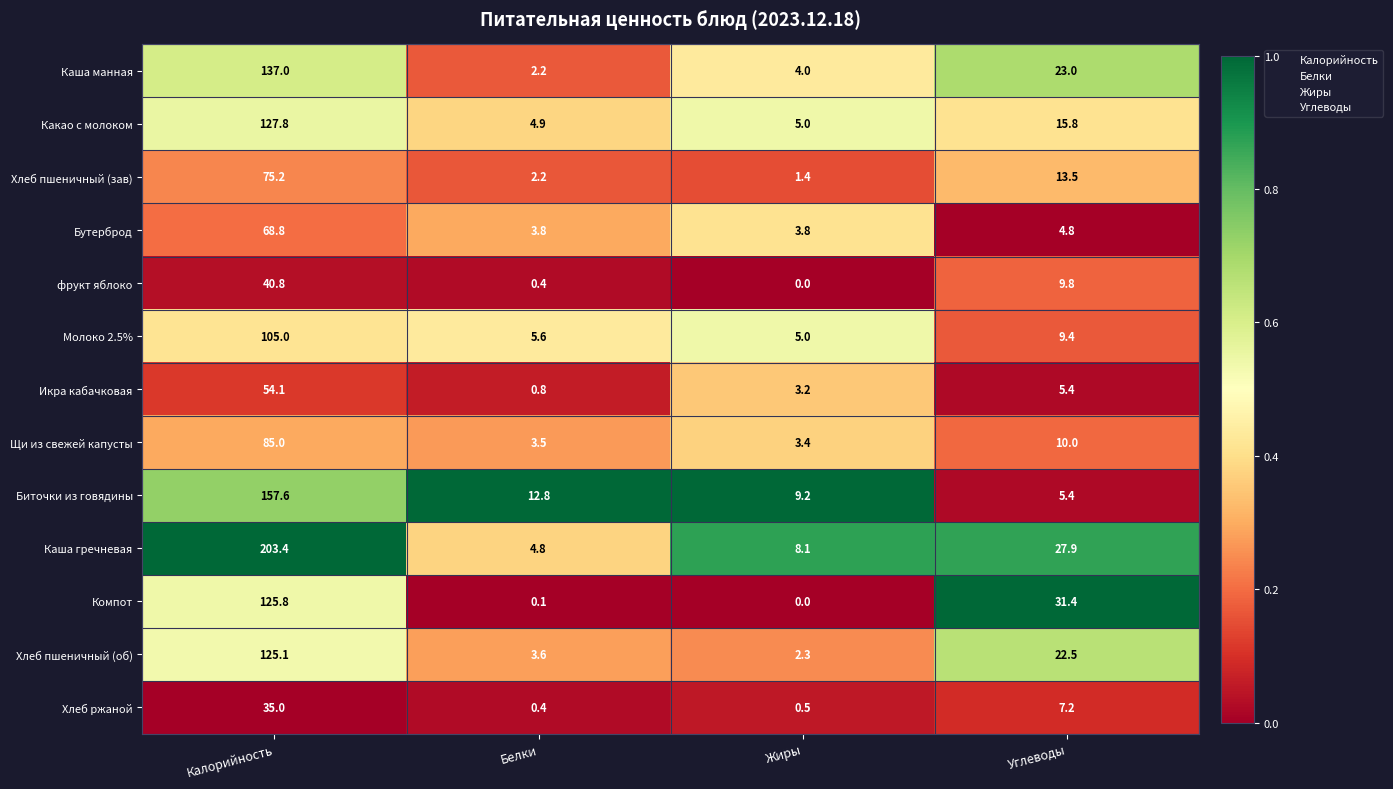

Which series has the largest total across all categories?

Каша гречневая